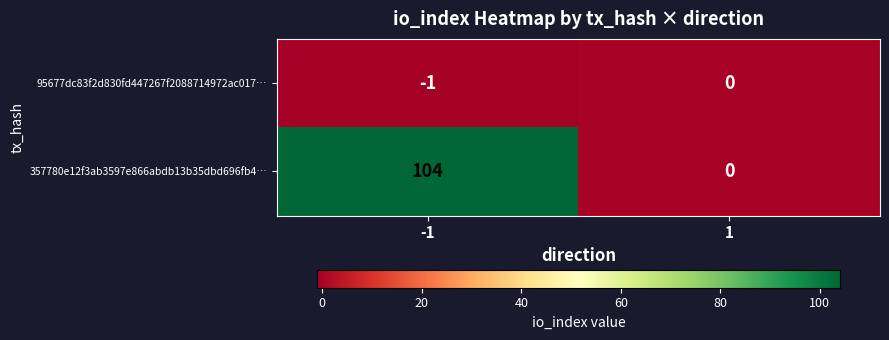

What is the sum of the 357780e12f3ab3597e866abdb13b35dbd696fb4… values at -1 and 1?

104